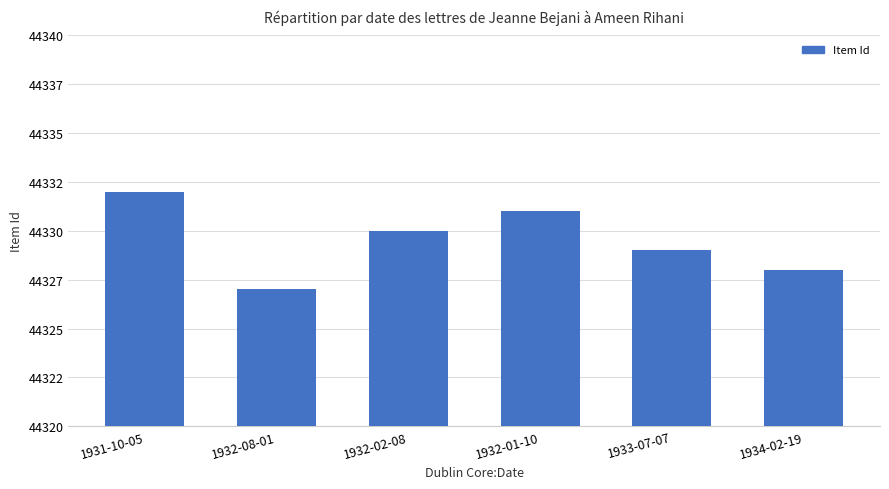

What is the change in value from 1932-08-01 to 1933-07-07?

+2